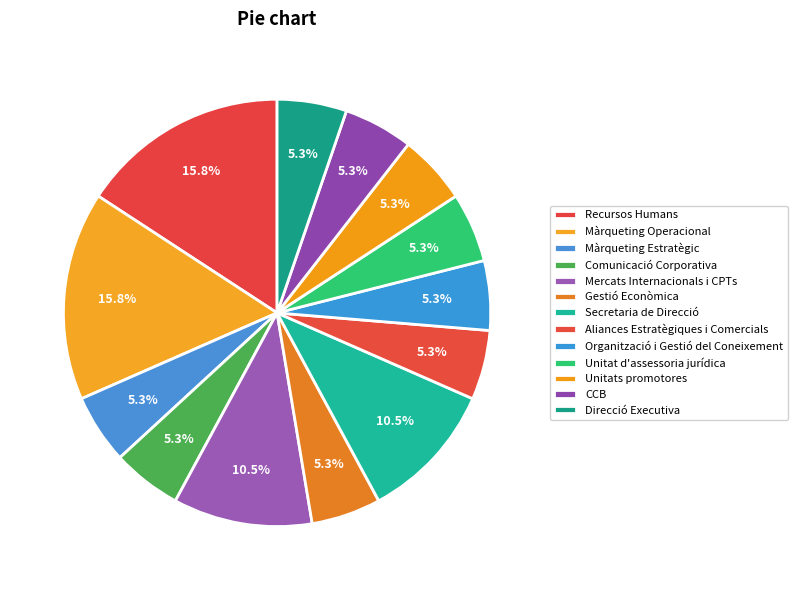

True or false: Gestió Econòmica accounts for 5% of the total.

True